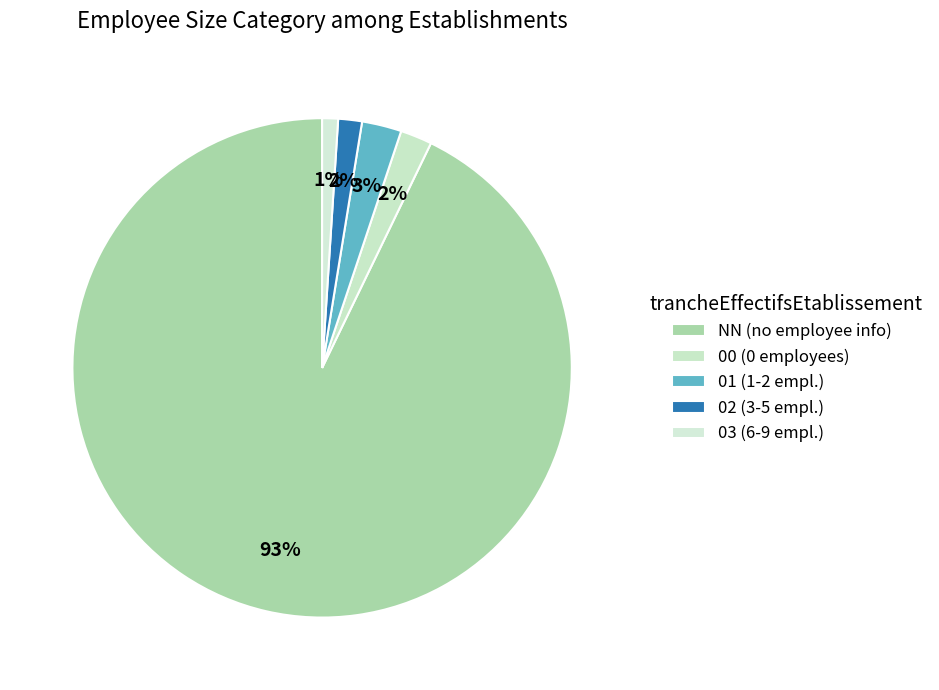

Is there a majority slice in this chart?

Yes